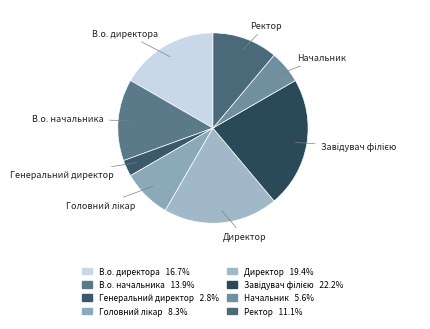

Does Начальник account for over 50% of the chart?

No